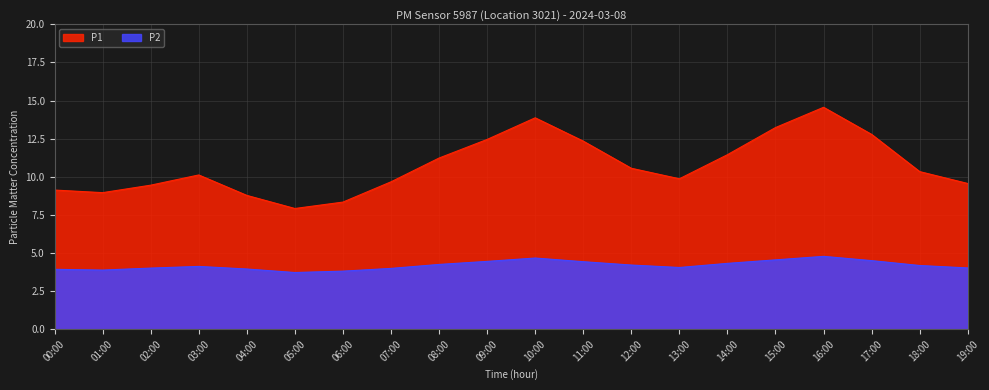

Where is the first local minimum for P2?

01:00